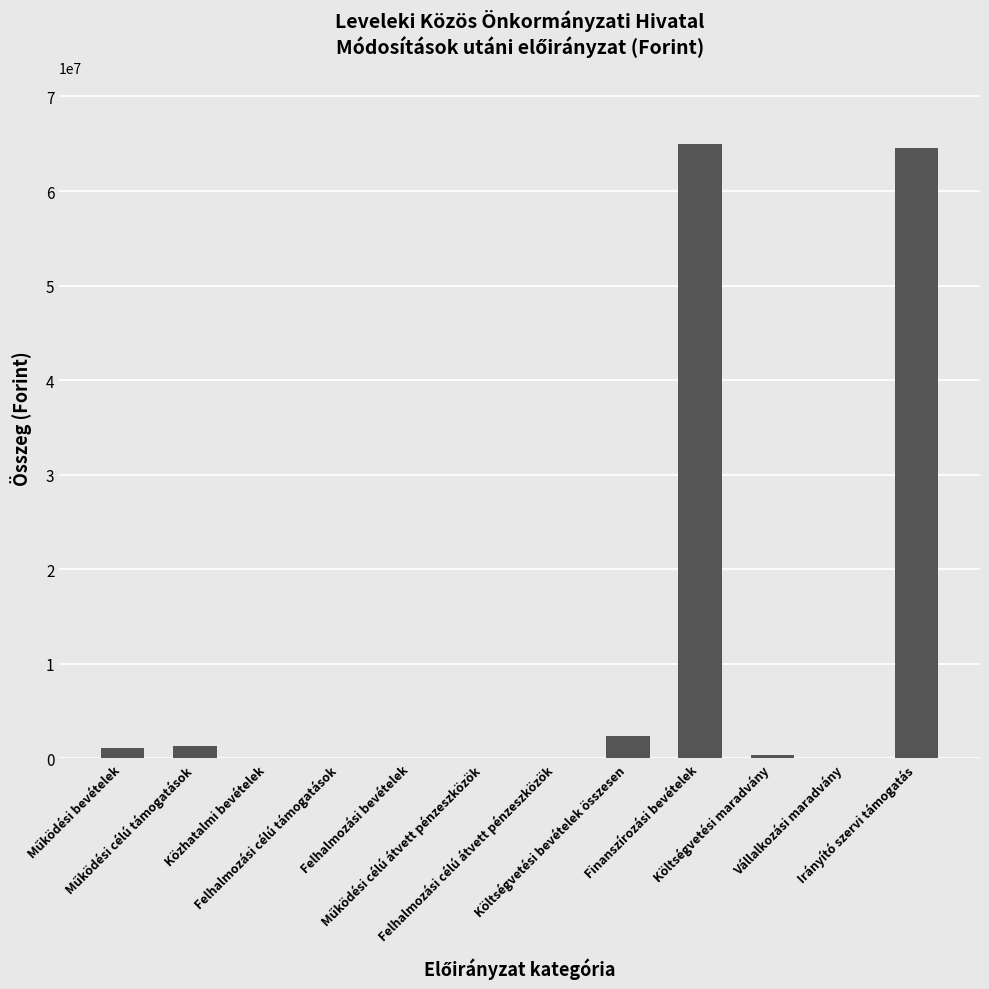

The chart shows a value of 64948368 at Finanszírozási bevételek. True or false?

True